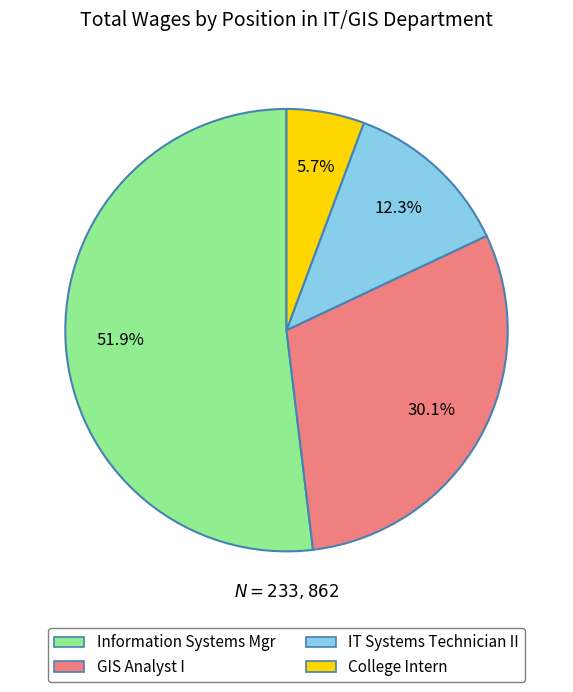

Which category has the smallest portion of the pie?

College Intern